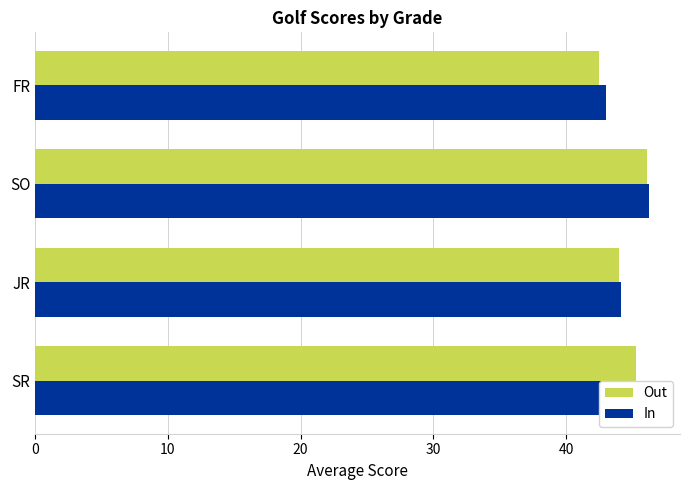

What are all the series names shown in the legend?

Out, In